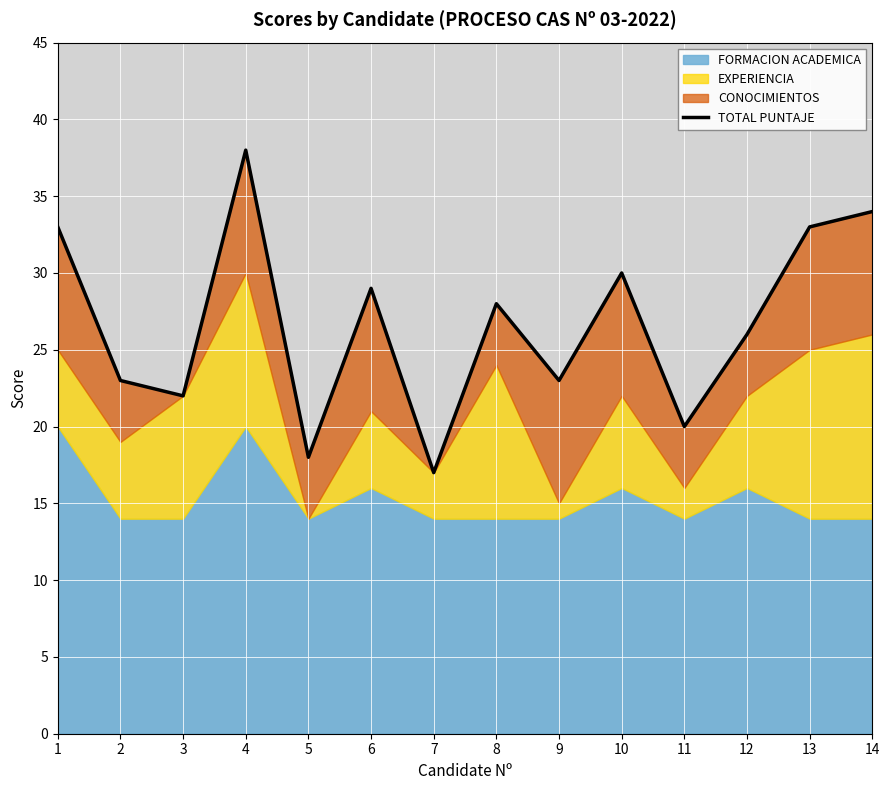

Rank the categories by value from highest to lowest.

4, 14, 1, 13, 10, 6, 8, 12, 2, 9, 3, 11, 5, 7